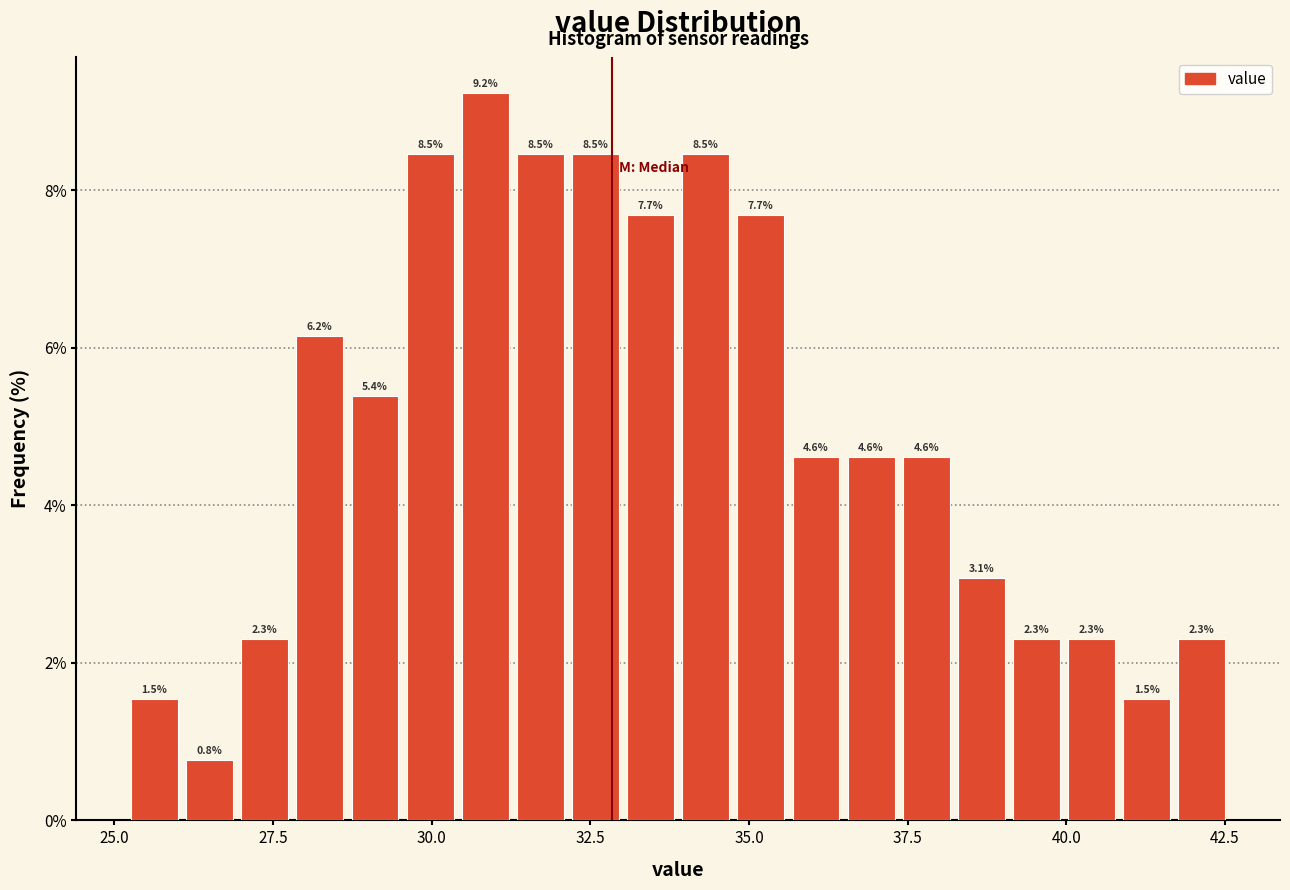

Read against the x-axis, roughly where is the centre of the tallest bar?

31.0